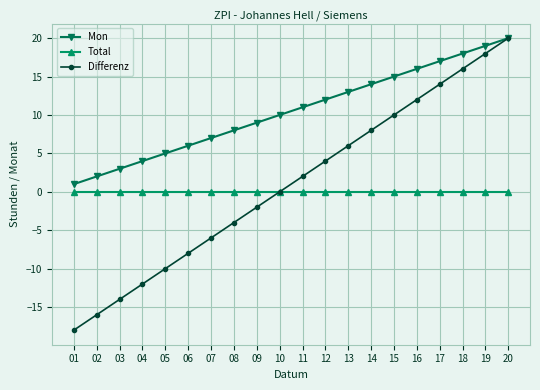

Between 15 and 18, which series saw the biggest shift?

Differenz